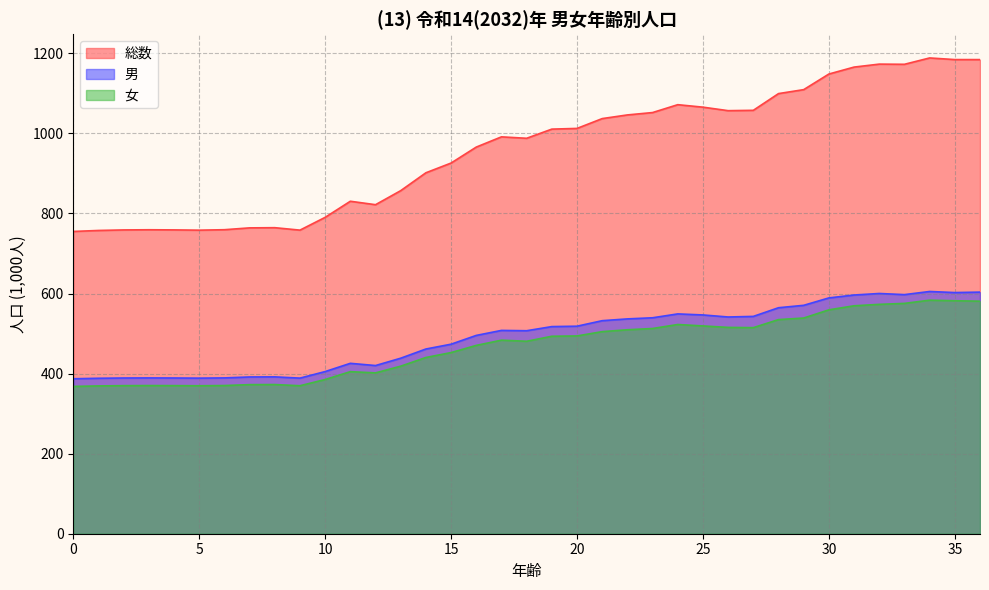

What is the total value across all series at 20?

2024.9